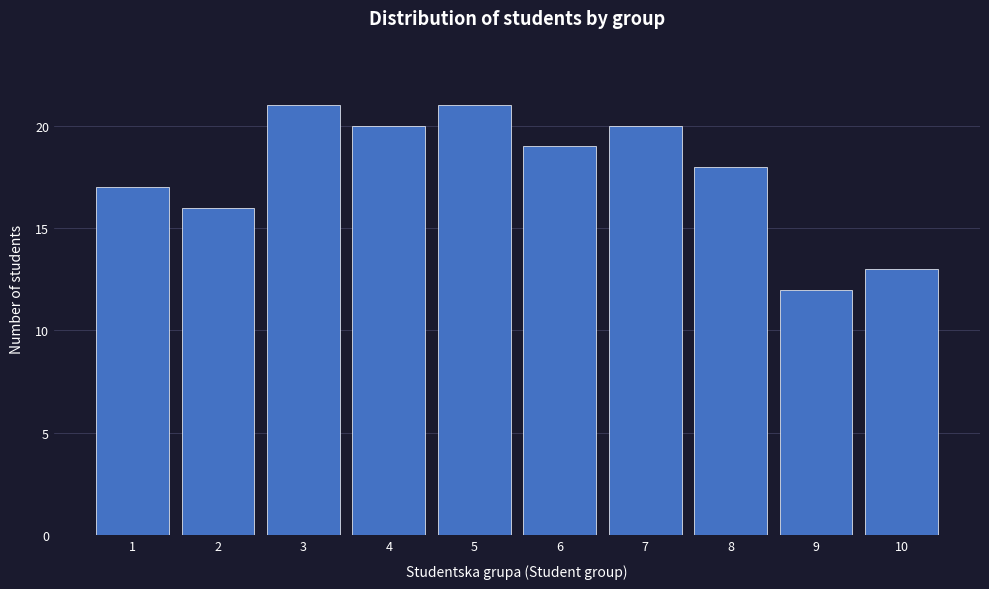

Reading left to right, extract all data points from this chart.

1=17	2=16	3=21	4=20	5=21	6=19	7=20	8=18	9=12	10=13